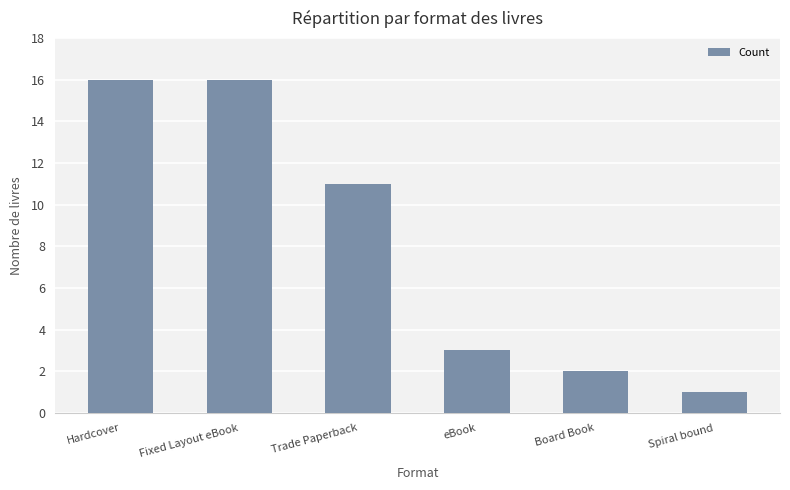

Reading left to right, what are all the values shown in this chart?

16	16	11	3	2	1